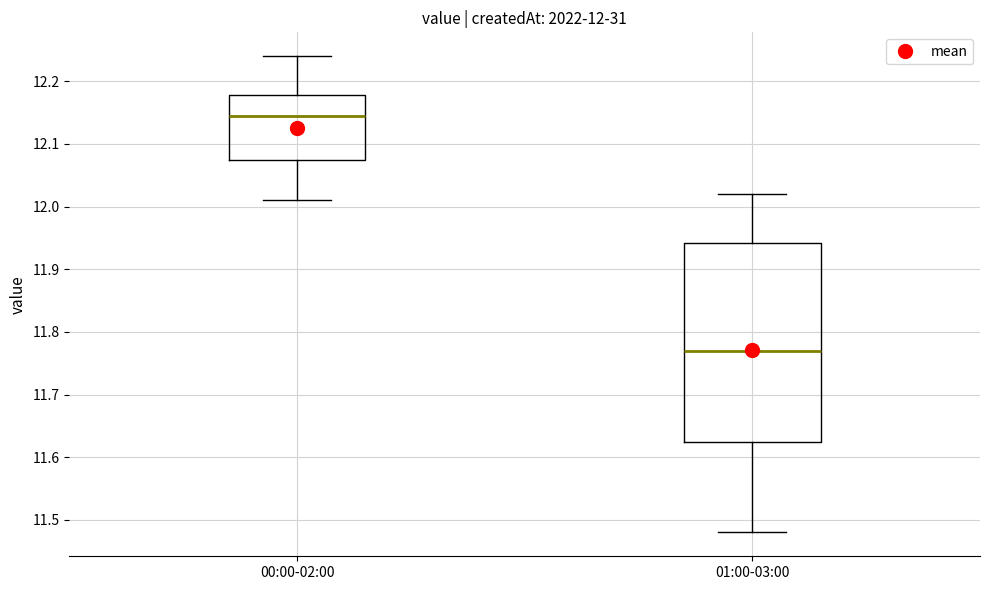

Which box is the tallest, from its lower edge to its upper edge?

01:00-03:00